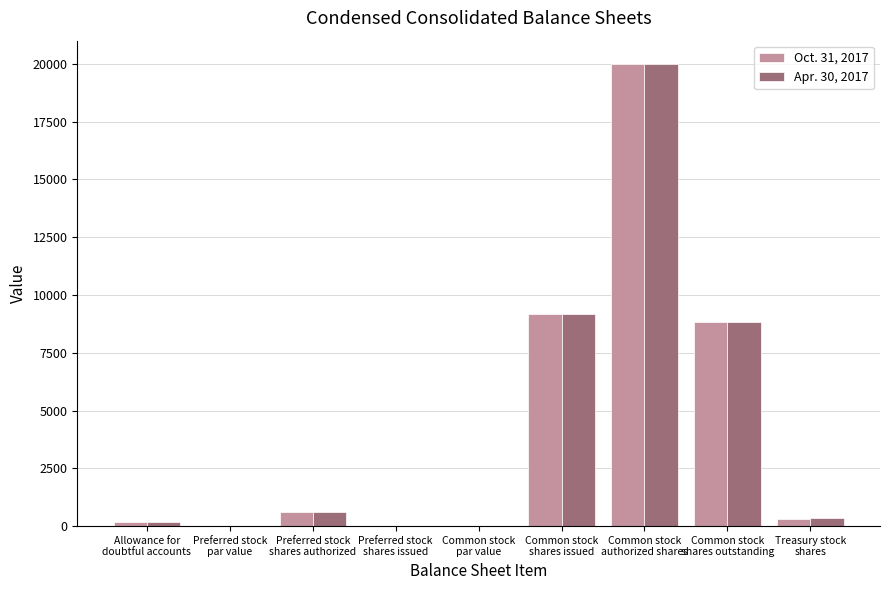

What is the greatest value displayed?

20000